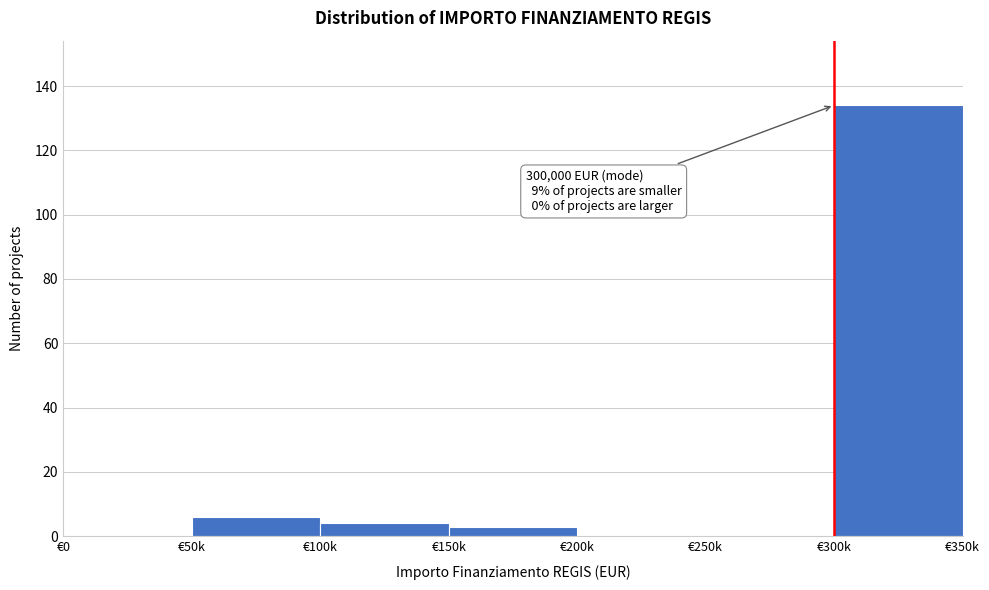

Reading left to right, what are all the values shown in this chart?

€0=0	€50k=6	€100k=4	€150k=3	€200k=0	€250k=0	€300k=134